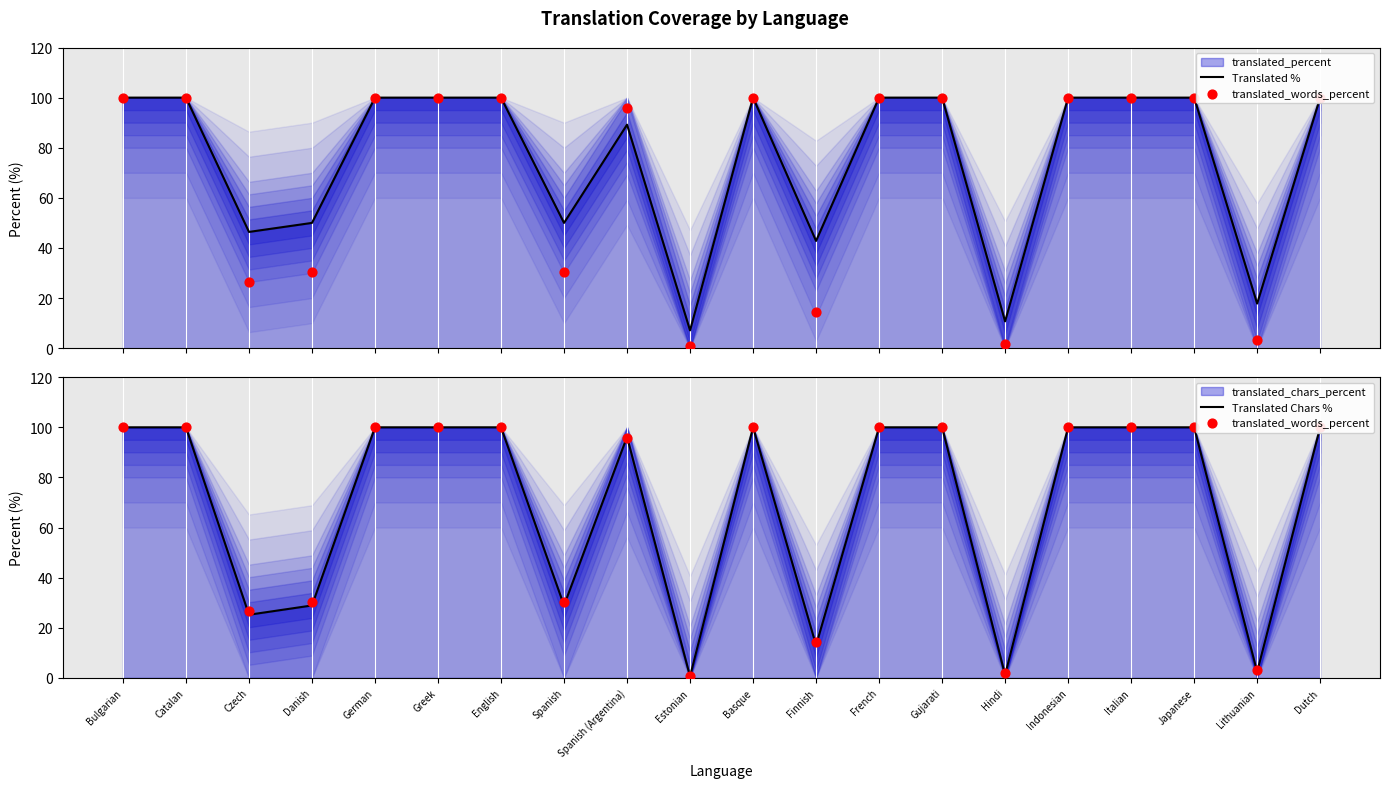

Is the value of Translated % at Bulgarian greater than the value of translated_words_percent at Bulgarian?

No